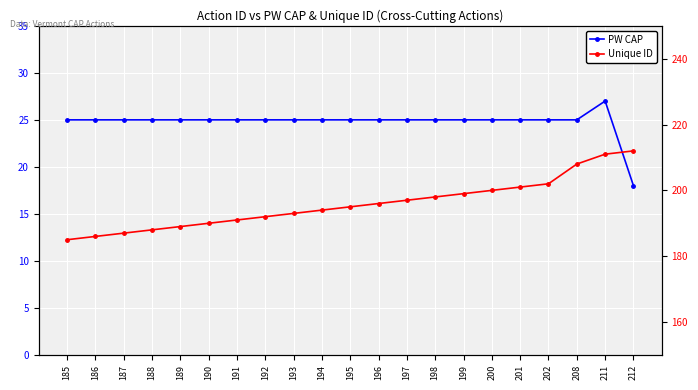

Which category has the highest value in the PW CAP series?

211